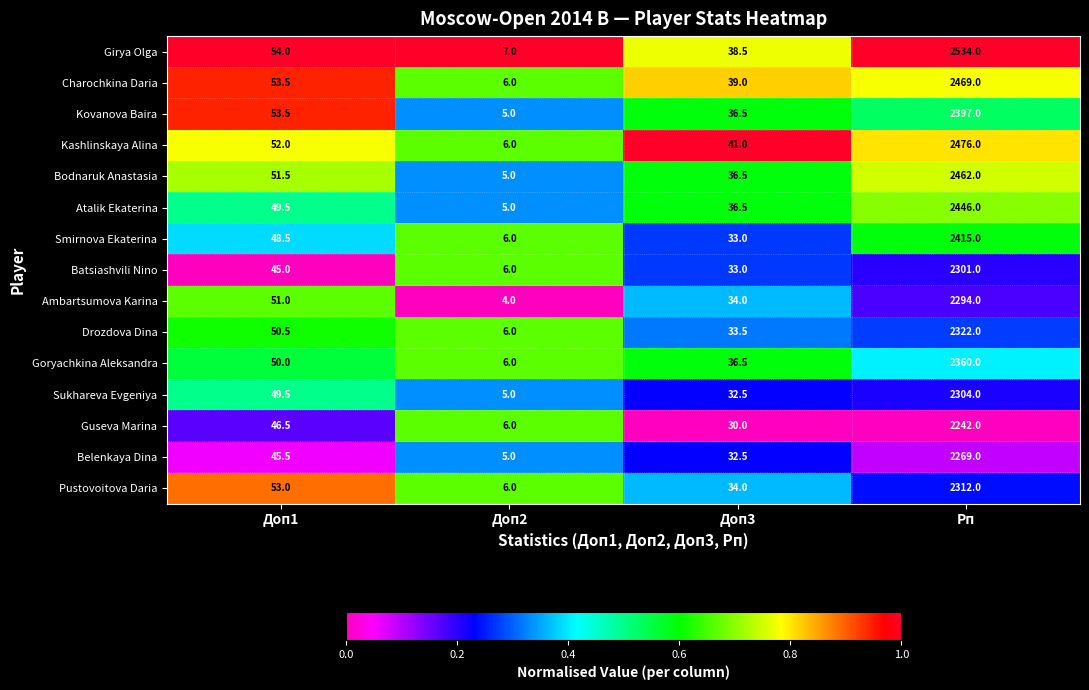

Which label corresponds to the largest value in the chart?

Рп